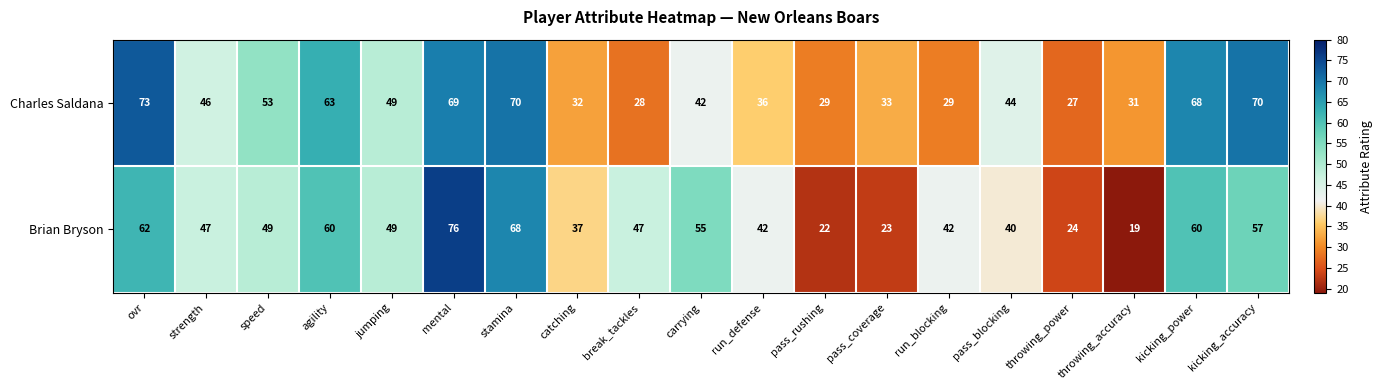

Which series has the largest range (max minus min)?

Brian Bryson